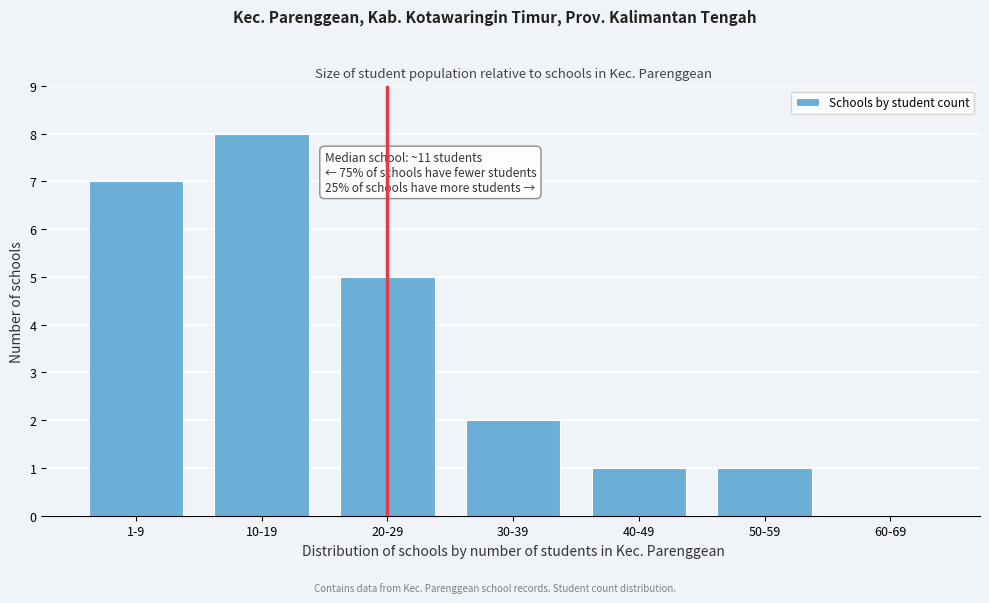

Reading left to right, list all the values displayed in this chart.

1-9=7	10-19=8	20-29=5	30-39=2	40-49=1	50-59=1	60-69=0